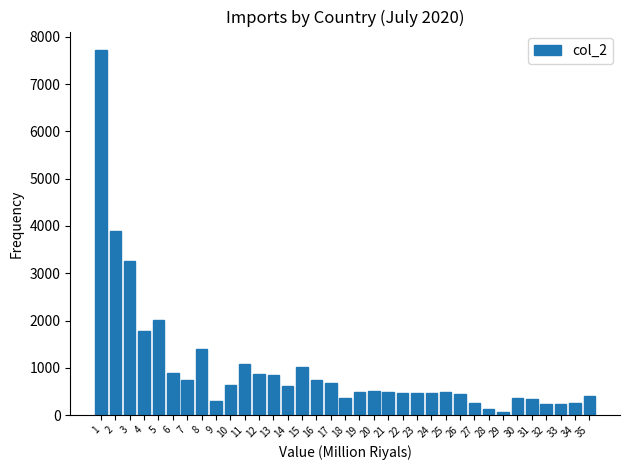

What is the maximum value shown in the chart?

7723.2